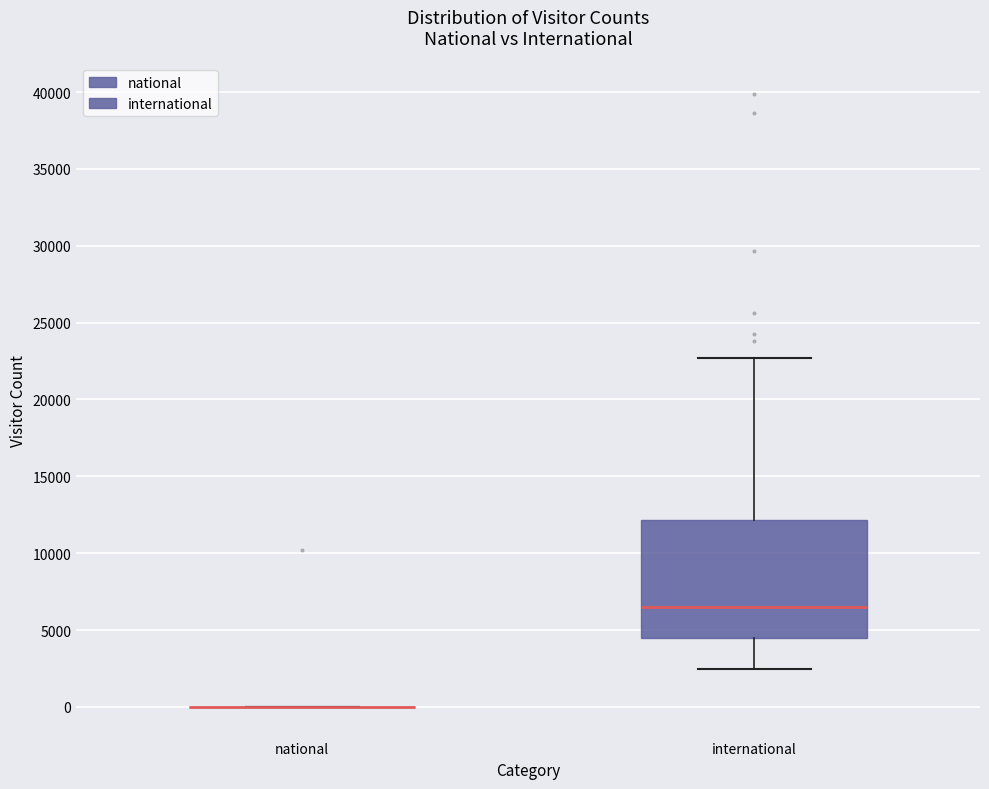

Reading left to right, transcribe this box plot: for each box, give where its median line is, the range the box spans, and where its two whiskers end, as read against the y-axis. The values are not printed on the chart, so give them approximately, as read against the axis.

national: box collapsed to a line at 0, whiskers 0 to 0
international: median 6500, box 4500 to 12000, whiskers 2500 to 22500